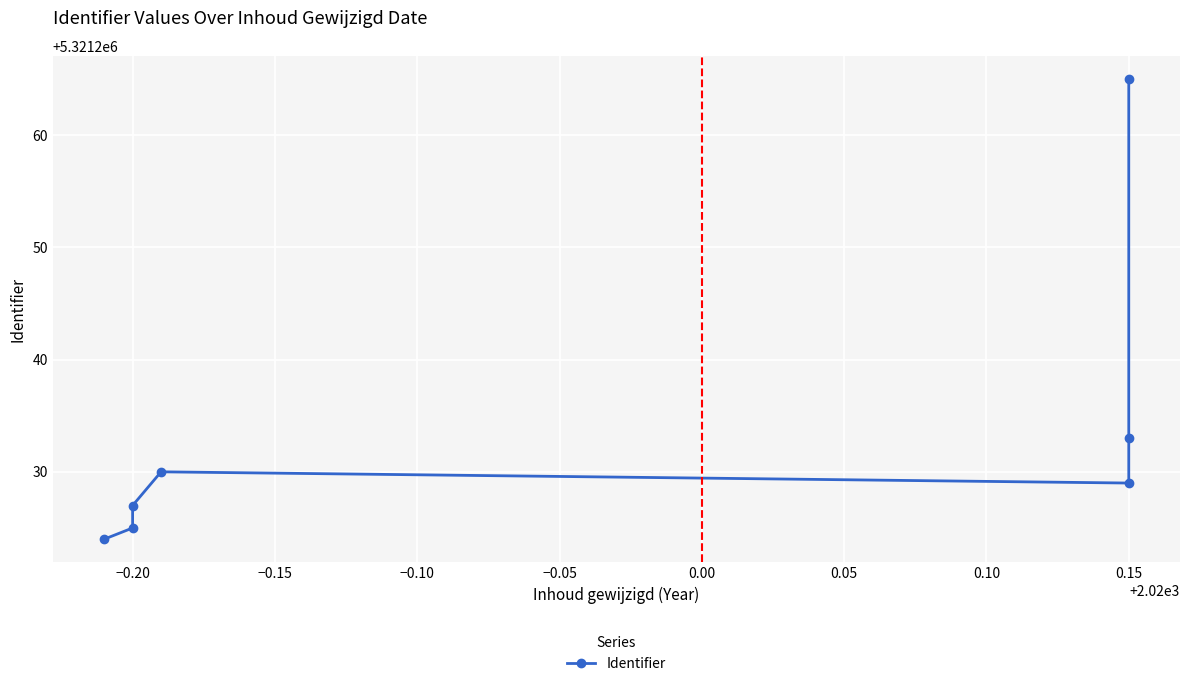

What is the value of the 3rd point from the left?

5321227